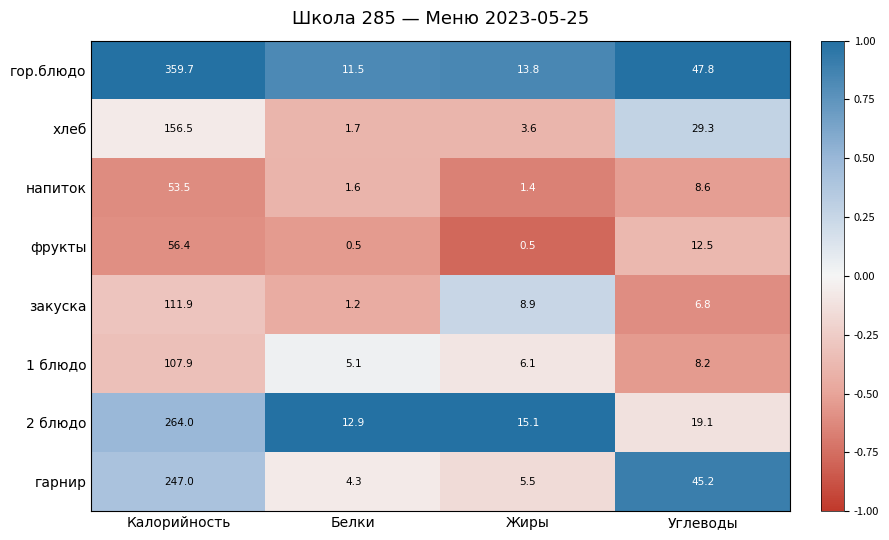

What is the difference between the maximum and minimum values in the хлеб series?

154.8